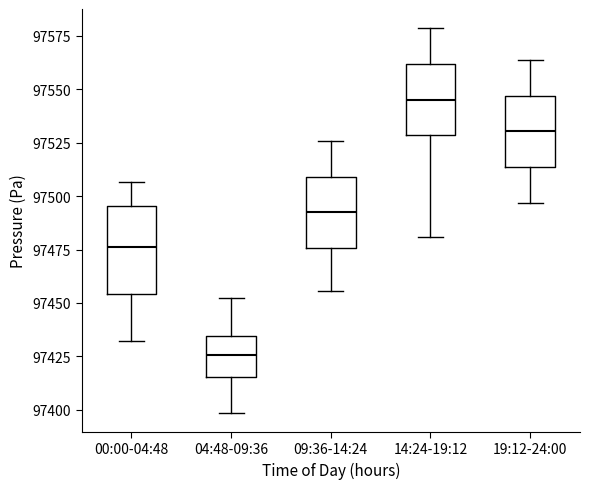

Reading left to right, transcribe this box plot: for each box, give where its median line is, the range the box spans, and where its two whiskers end, as read against the y-axis. The values are not printed on the chart, so give them approximately, as read against the axis.

00:00-04:48: median 97475, box 97455 to 97495, whiskers 97430 to 97505
04:48-09:36: median 97425, box 97415 to 97435, whiskers 97400 to 97450
09:36-14:24: median 97490, box 97475 to 97510, whiskers 97455 to 97525
14:24-19:12: median 97545, box 97530 to 97560, whiskers 97480 to 97580
19:12-24:00: median 97530, box 97515 to 97545, whiskers 97495 to 97565